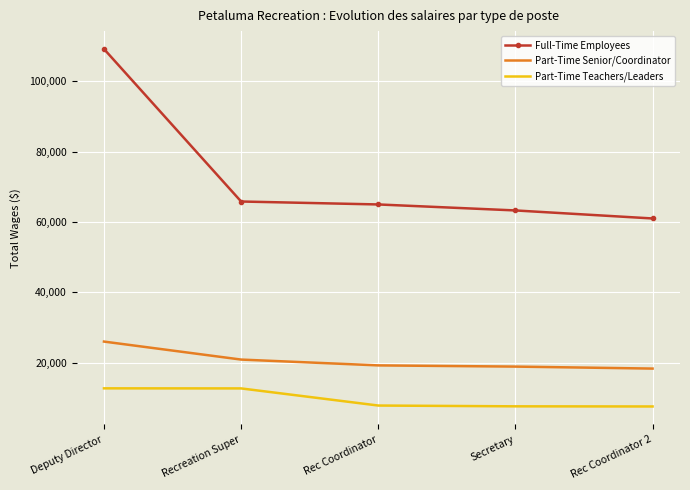

Between Secretary and Rec Coordinator 2, which series saw the biggest shift?

Full-Time Employees